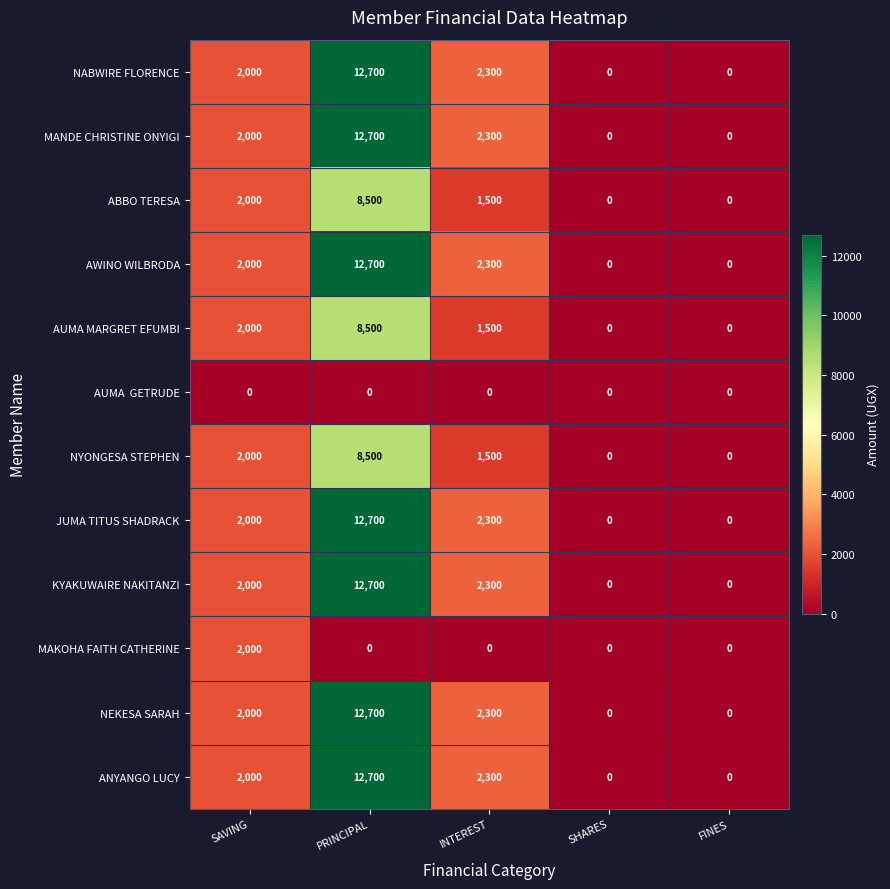

The NEKESA SARAH series shows 3012 at SAVING. True or false?

False